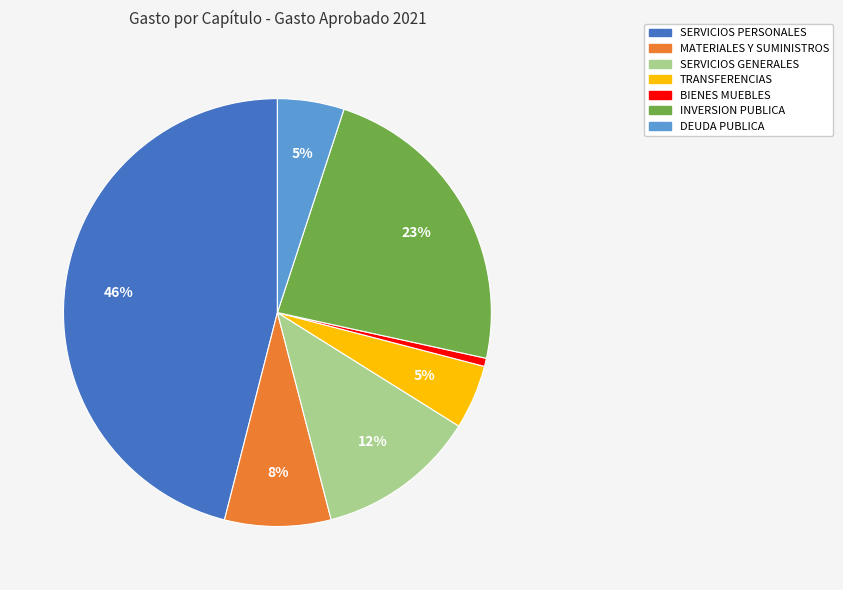

Do INVERSION PUBLICA and MATERIALES Y SUMINISTROS together represent more than half of the pie?

No